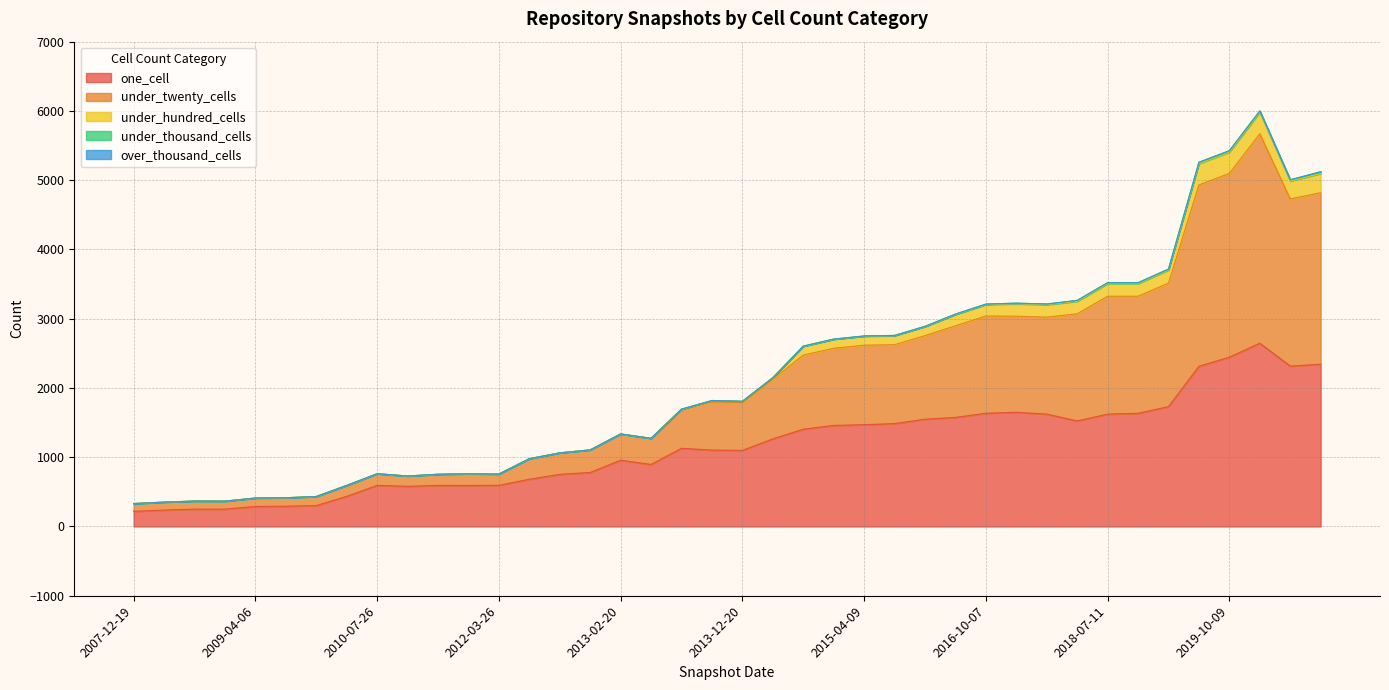

True or false: under_hundred_cells and over_thousand_cells intersect in this chart.

False